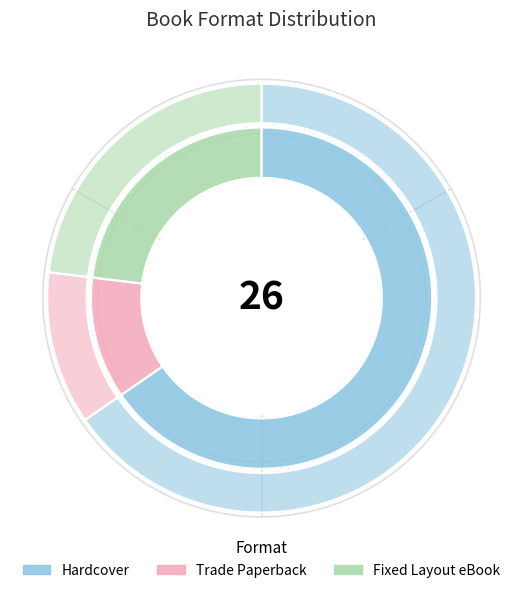

Approximately how many times larger is the value at Hardcover compared to Trade Paperback?

5.7